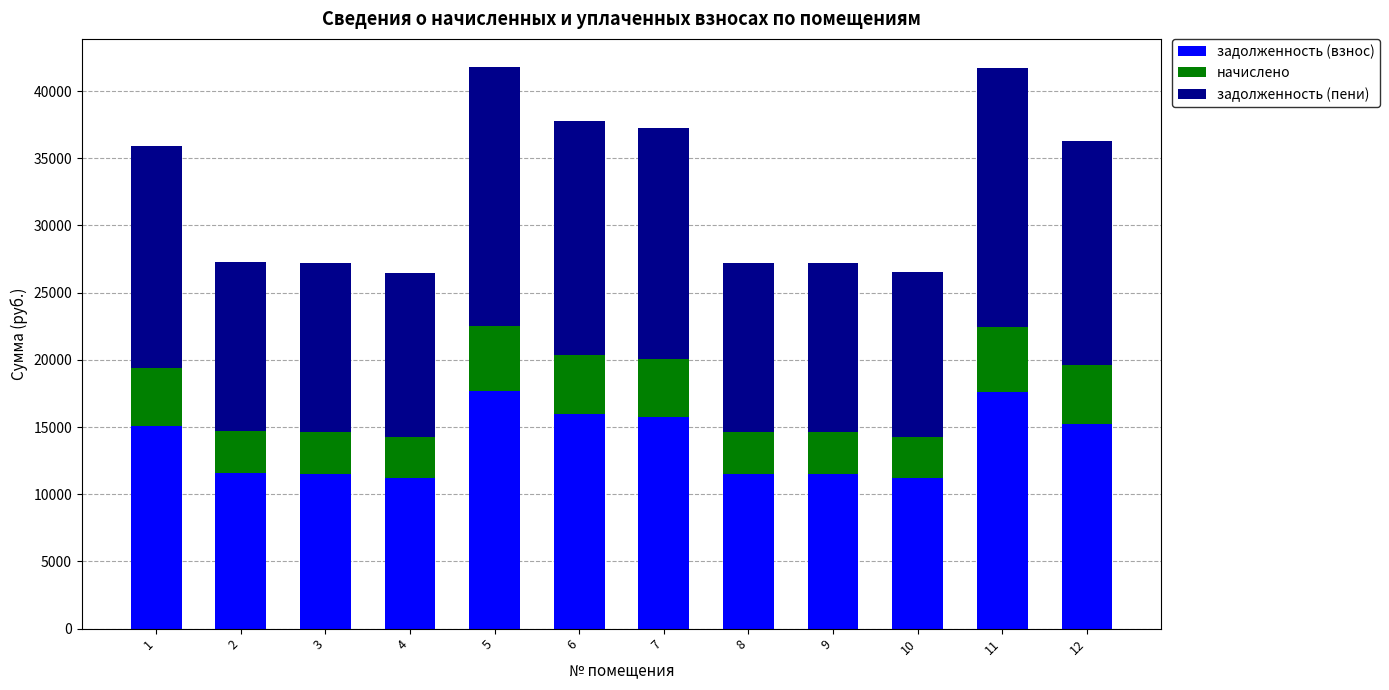

What is the total value across all series at 8?

27236.8